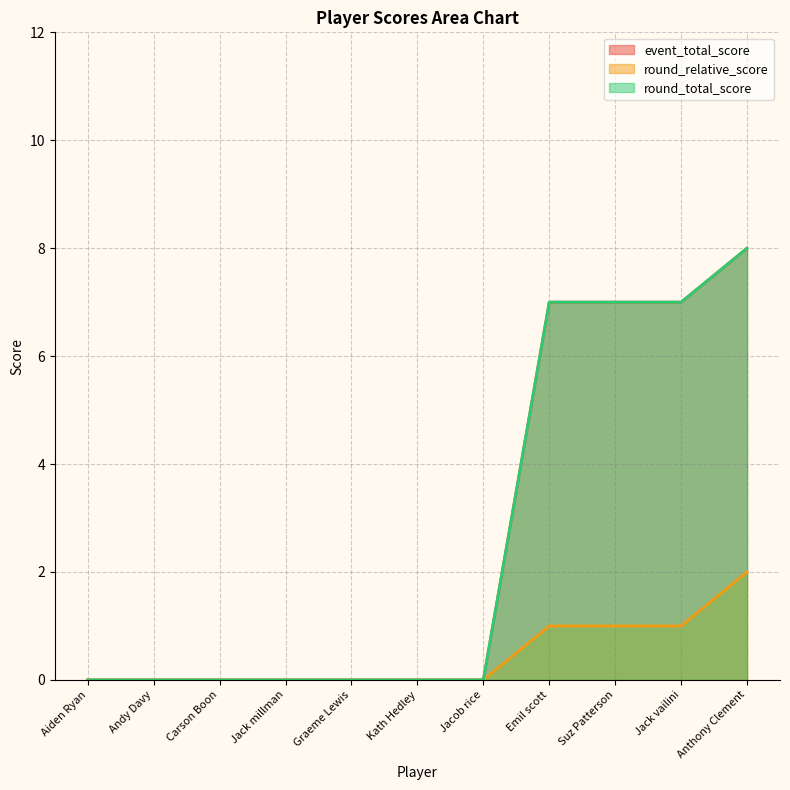

Between Jack millman and Suz Patterson, which series saw the biggest shift?

event_total_score